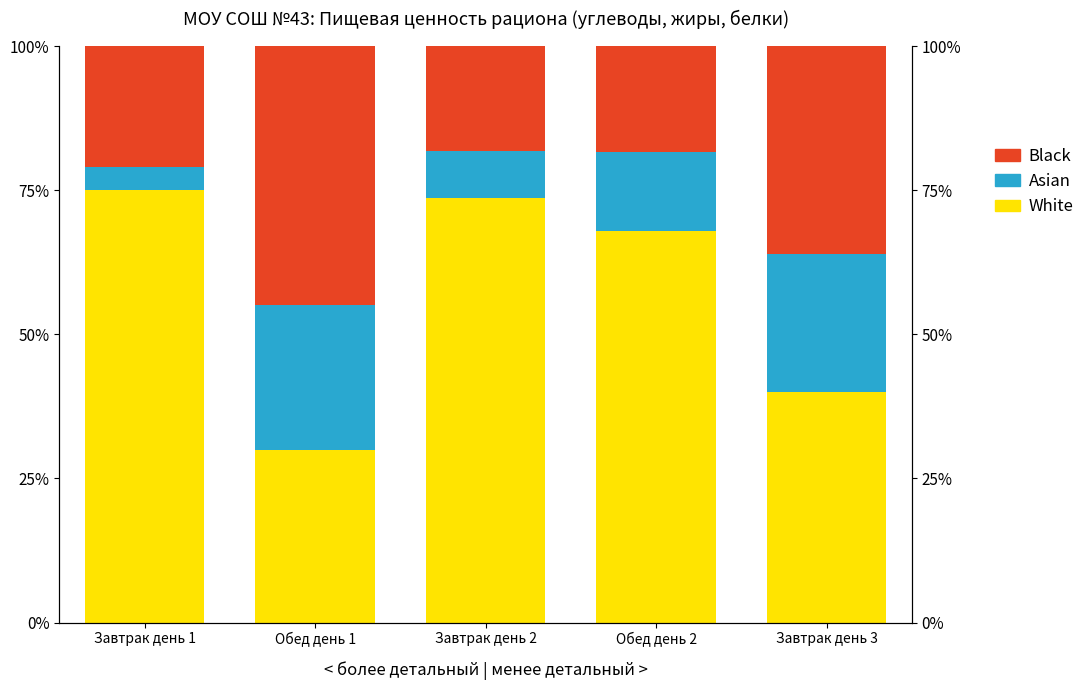

What is the difference between the second highest and minimum values in the Black series?

17.8